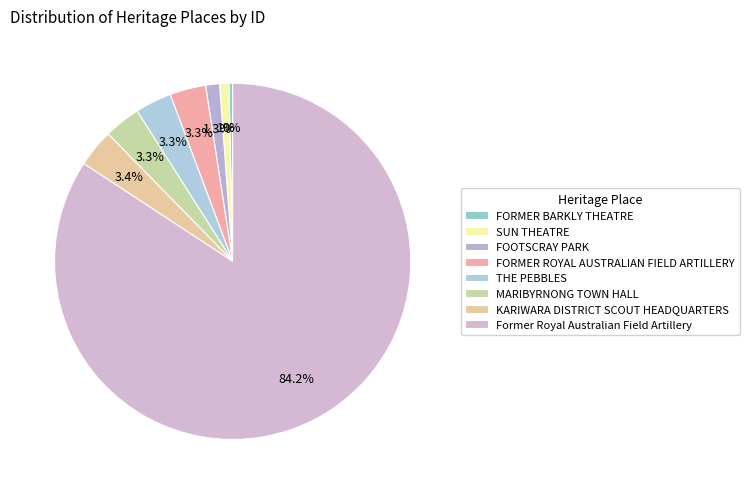

True or false: FOOTSCRAY PARK accounts for 11% of the total.

False